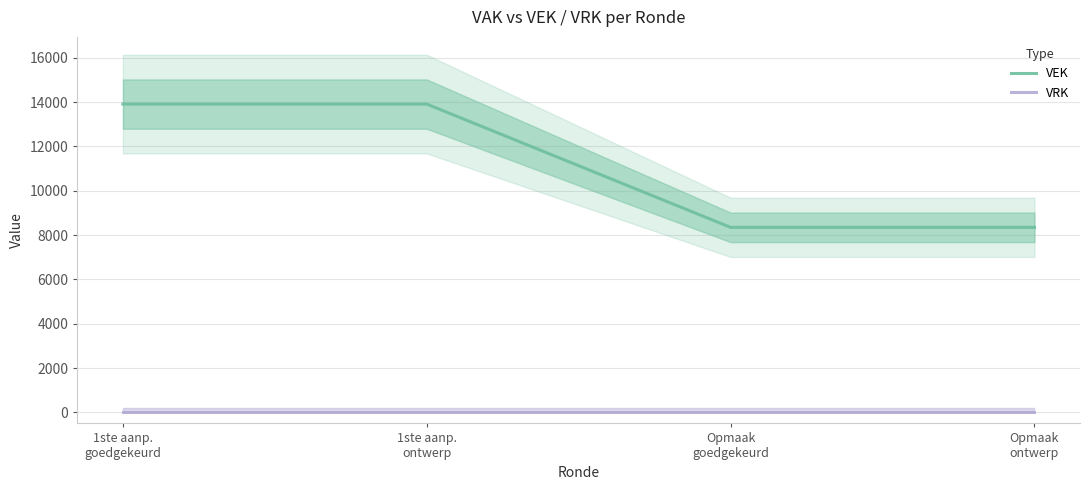

Is this an area chart (filled region under the line)?

No